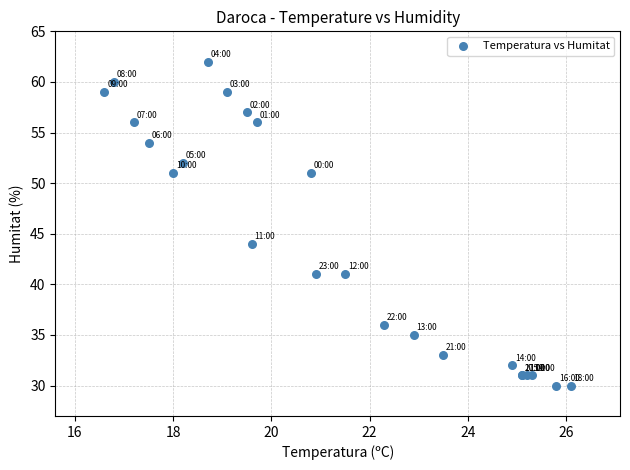

What Y value in the scatter plot is closest to 46?

44